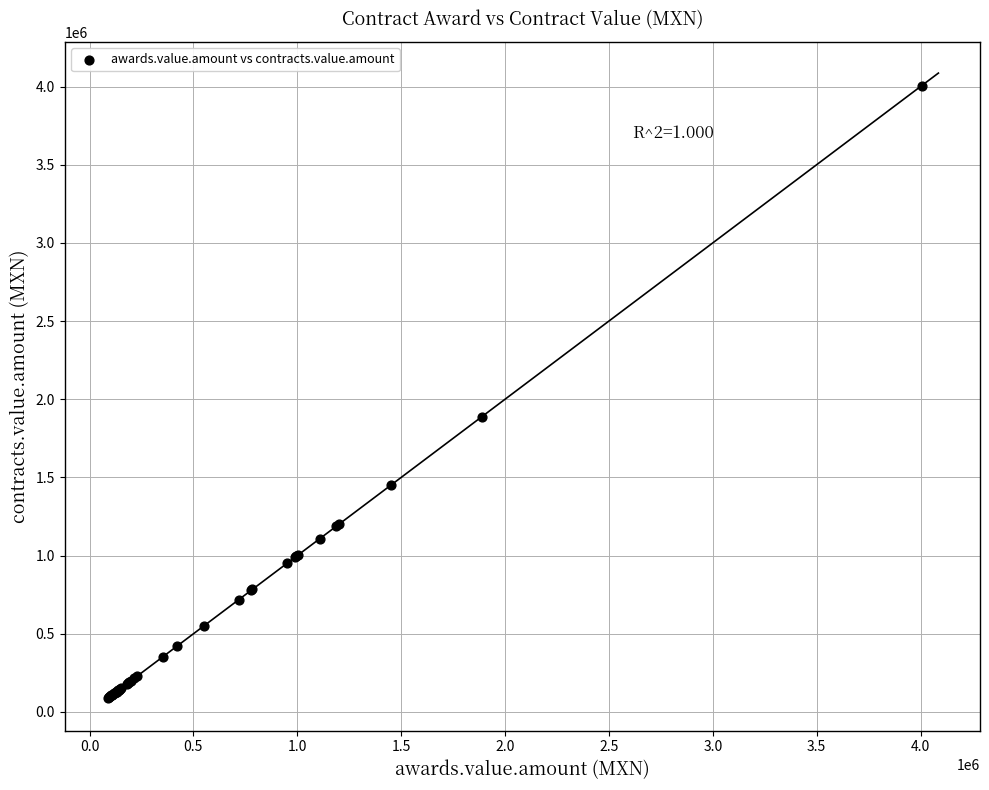

What Y value in the scatter plot is closest to 2047878?

1889062.4